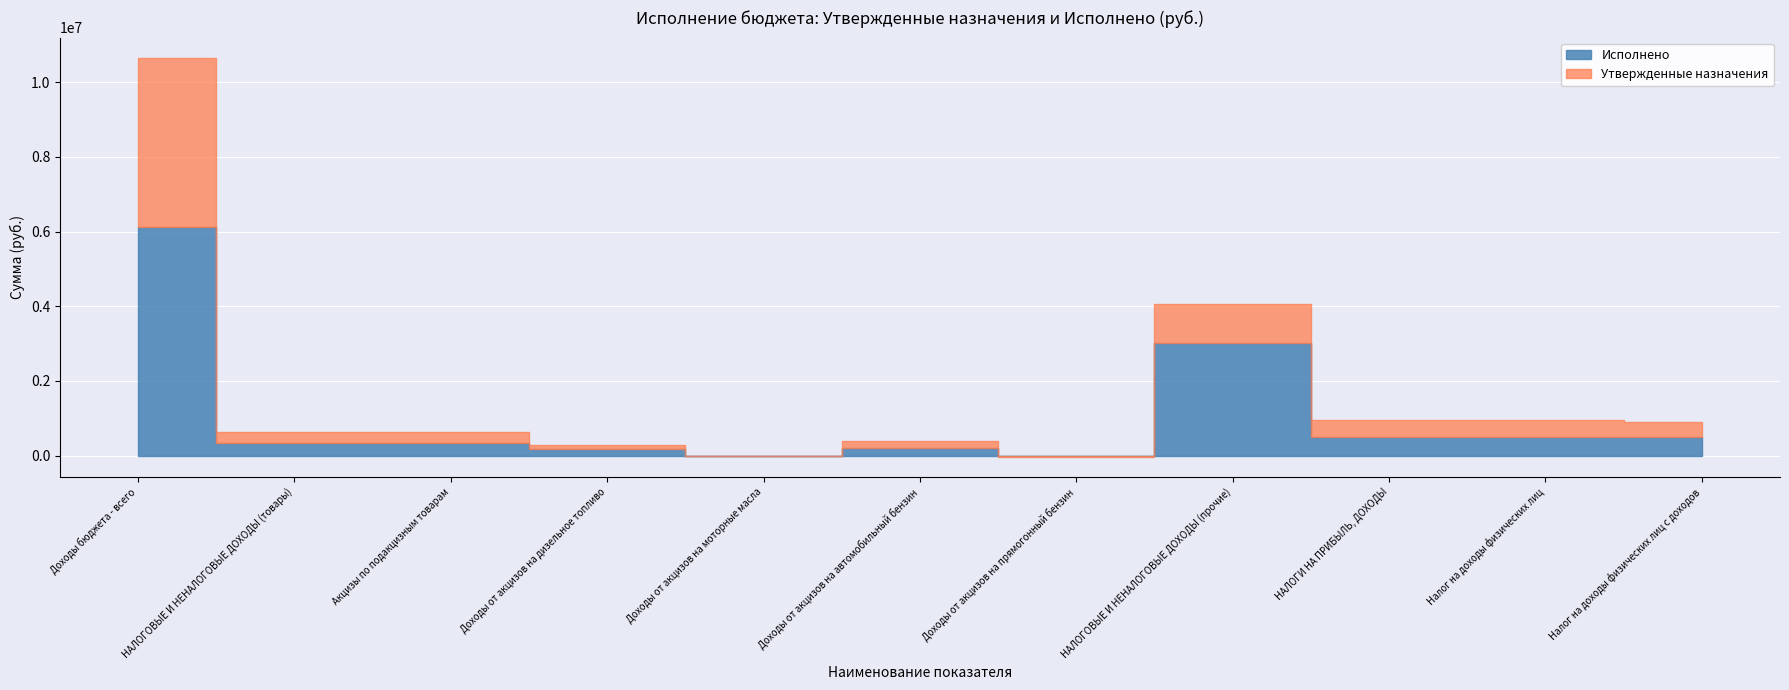

At how many categories does at least one series exceed 10177180?

1